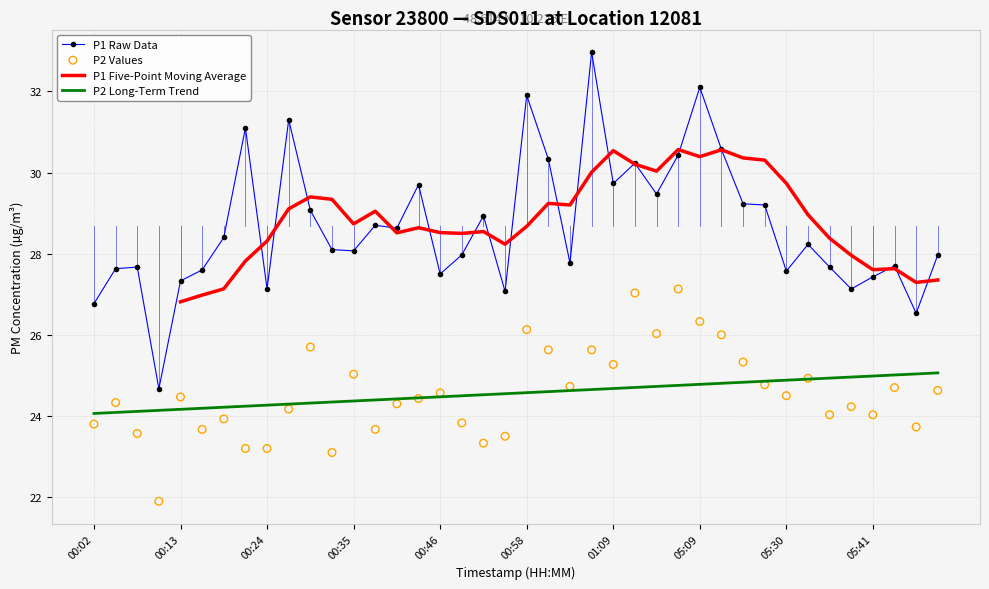

At how many categories does at least one series exceed 22?

40